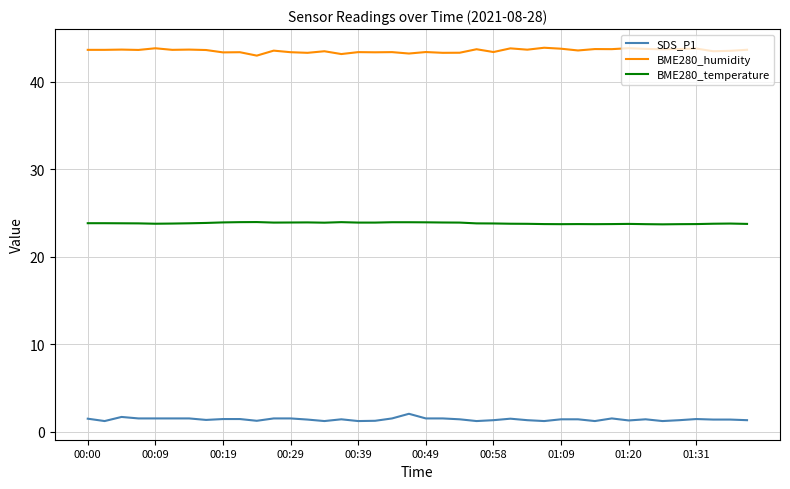

In BME280_humidity, how many points are higher than both neighbors (excluding endpoints)?

15